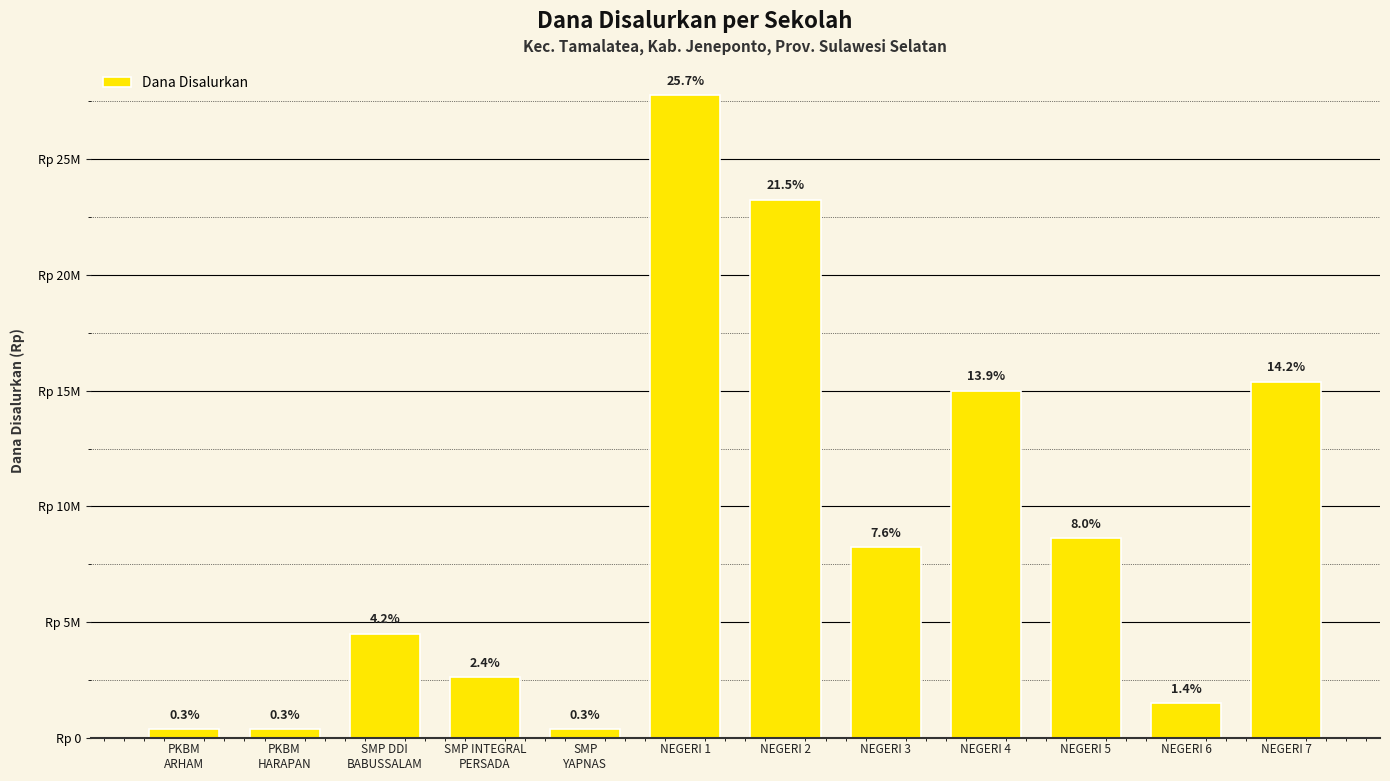

What is the greatest value displayed?

27750000